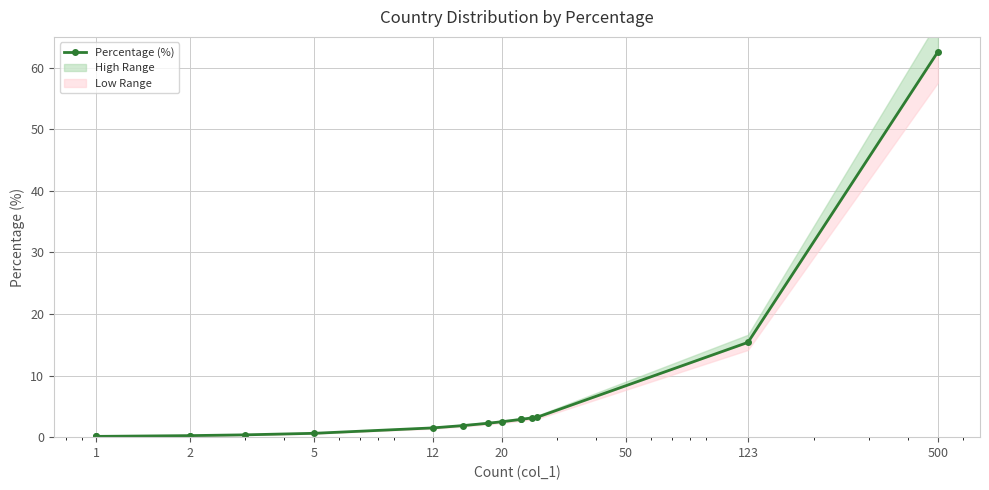

Does the chart display data point markers on the line(s)?

Yes